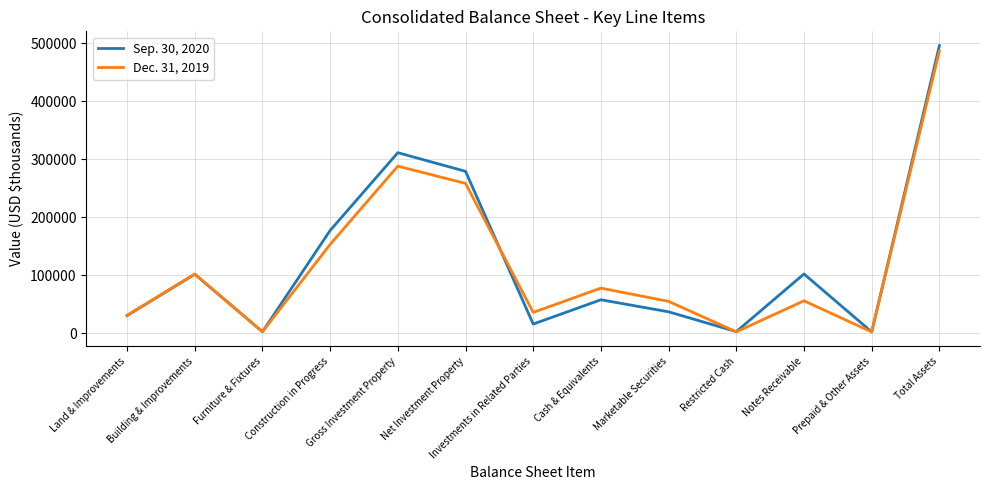

Rank the series by their average value, from highest to lowest.

Sep. 30, 2020, Dec. 31, 2019